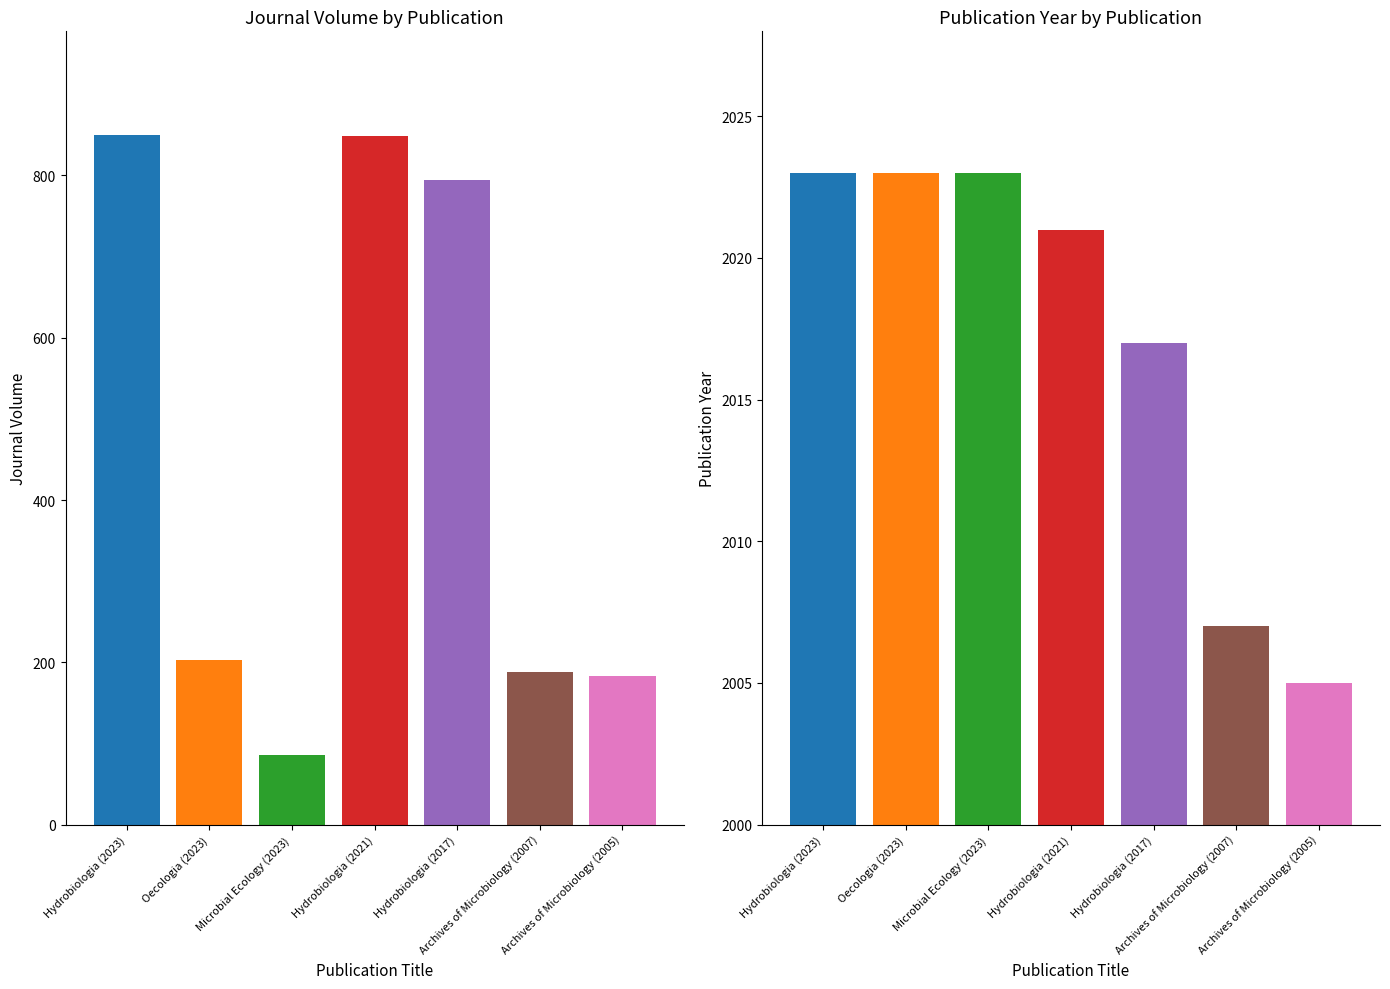

Rank the series at Archives of Microbiology (2007) from highest to lowest value.

Publication Year, Journal Volume